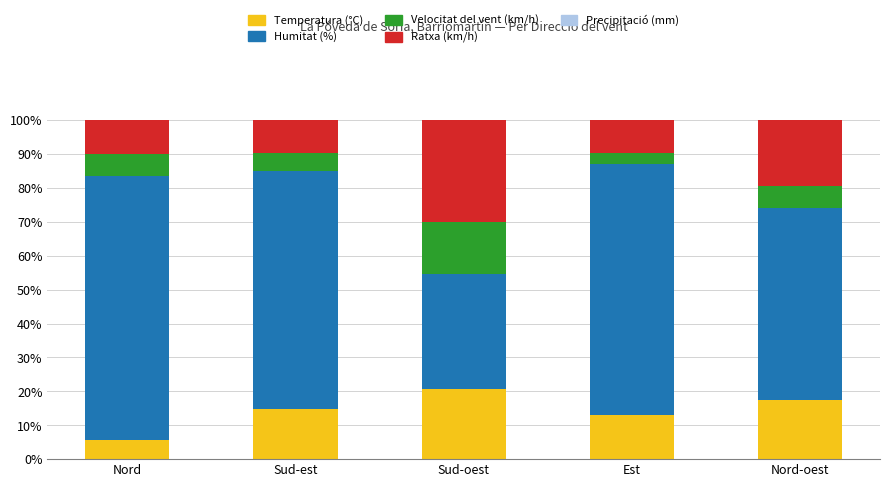

Which category has the highest value in the Temperatura (°C) series?

Sud-oest